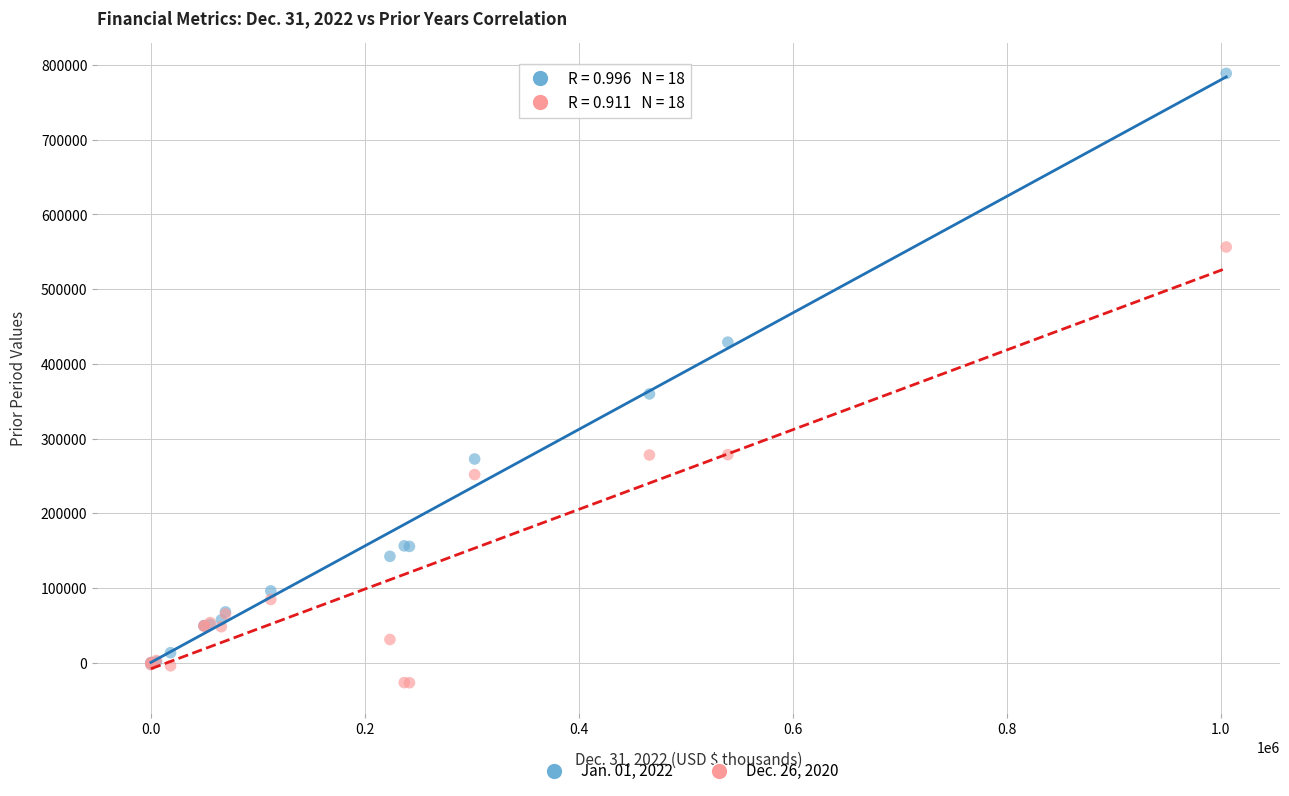

Which series reaches the maximum Y coordinate?

Jan. 01, 2022